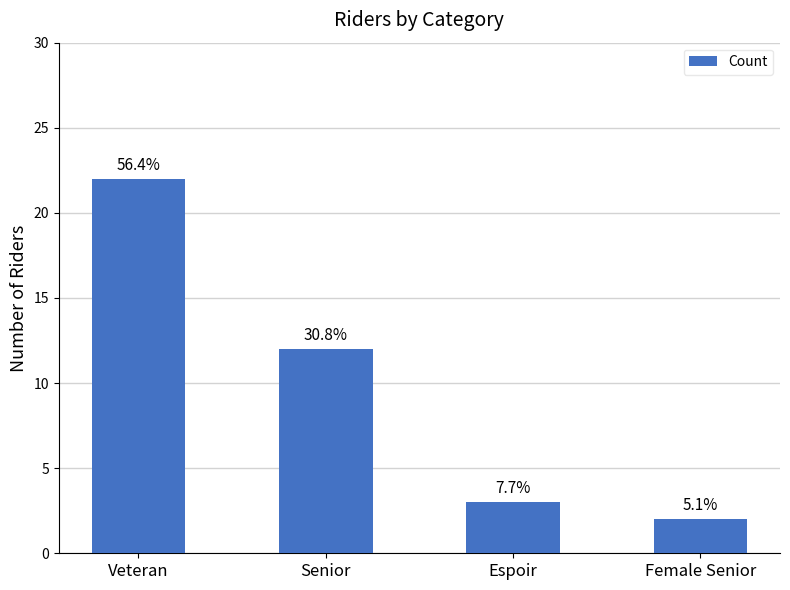

List the labels in order of value, largest first.

Veteran, Senior, Espoir, Female Senior